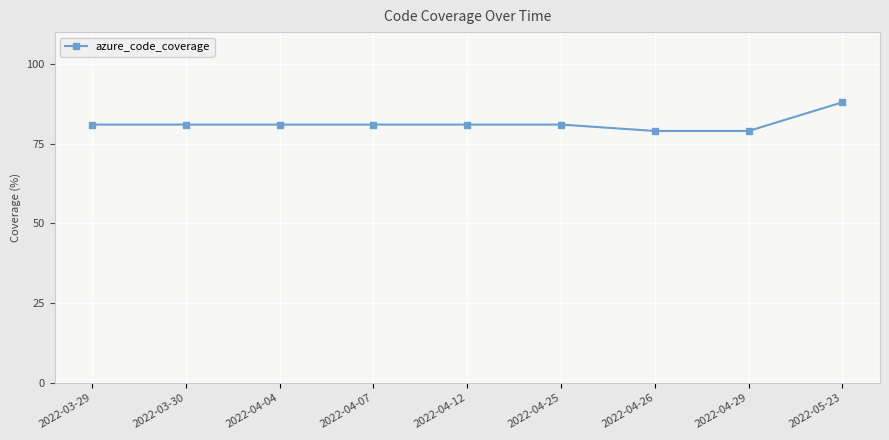

What position from the right is 2022-04-25?

4